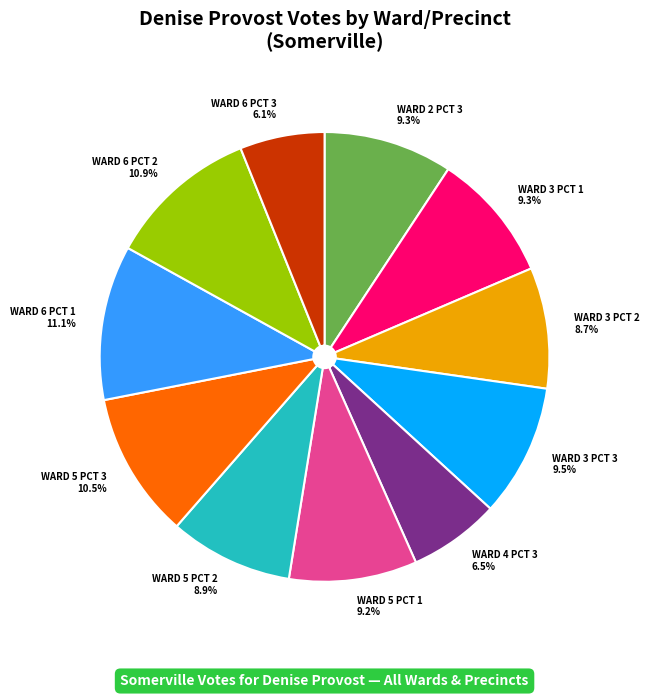

Is there any slice that represents more than half of the pie?

No